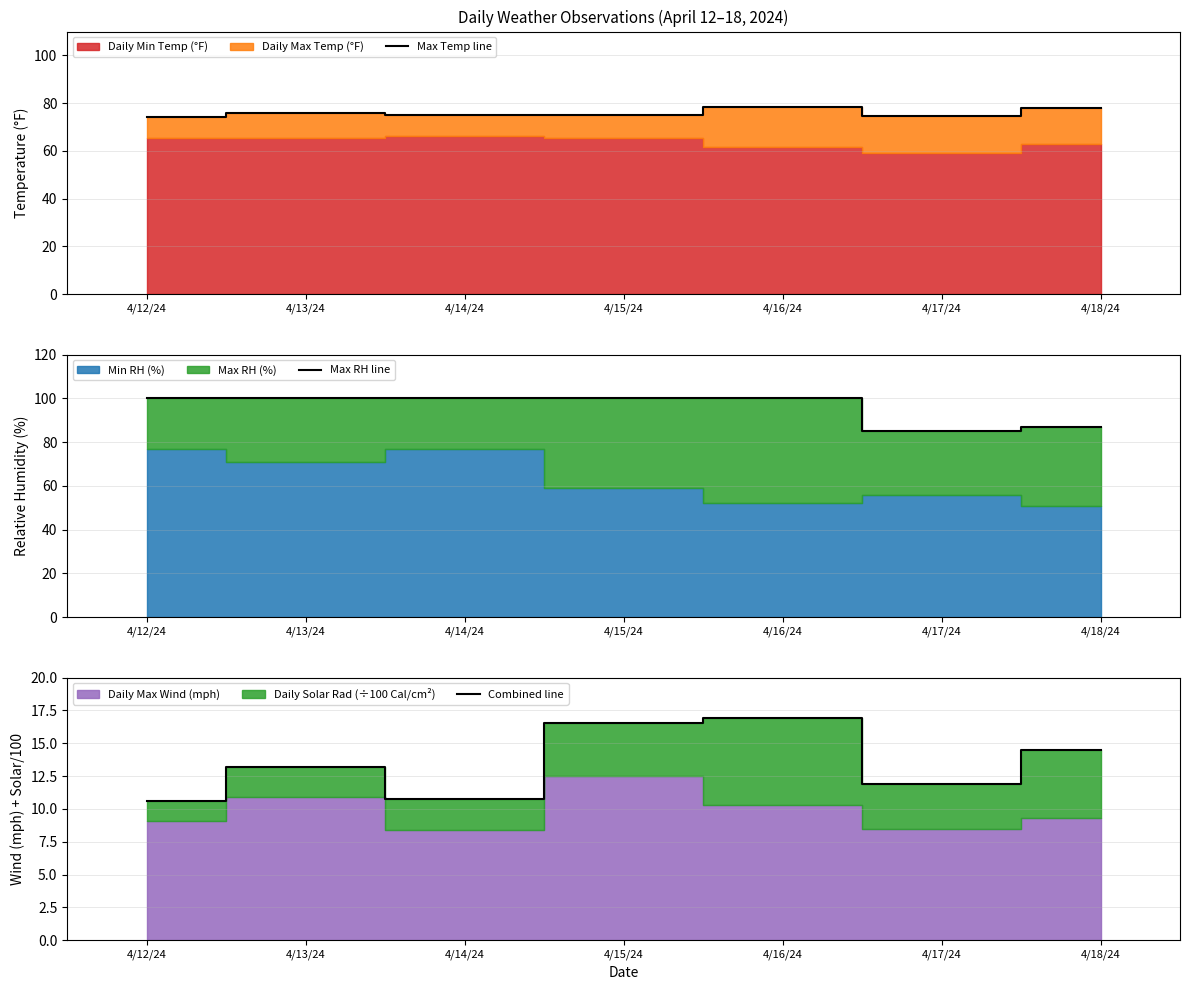

True or false: Max RH line and Combined line intersect in this chart.

False